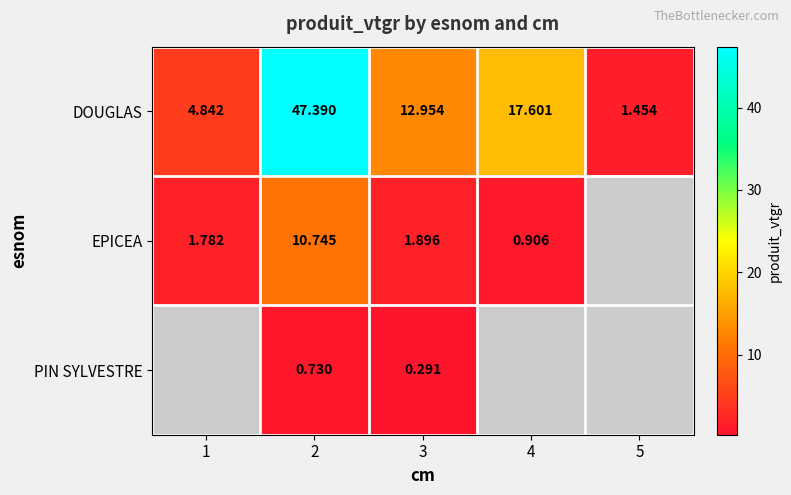

The EPICEA series shows 4.5 at 2. True or false?

False